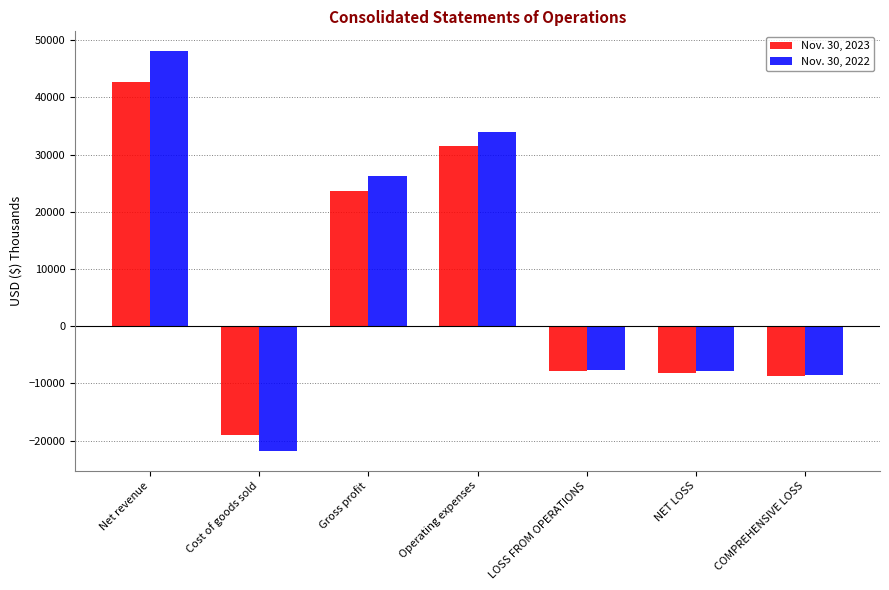

At COMPREHENSIVE LOSS, list the series in order from largest to smallest.

Nov. 30, 2022, Nov. 30, 2023